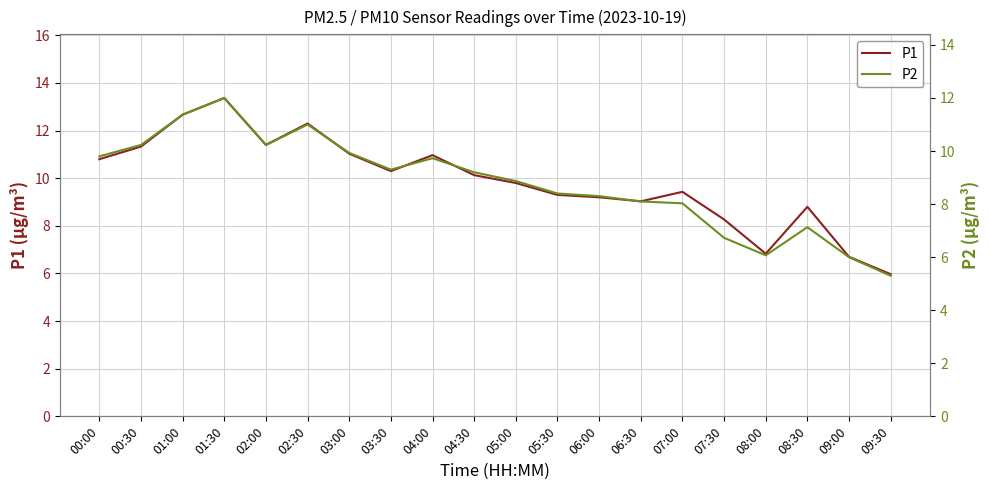

Which label corresponds to the smallest value in the chart?

09:30